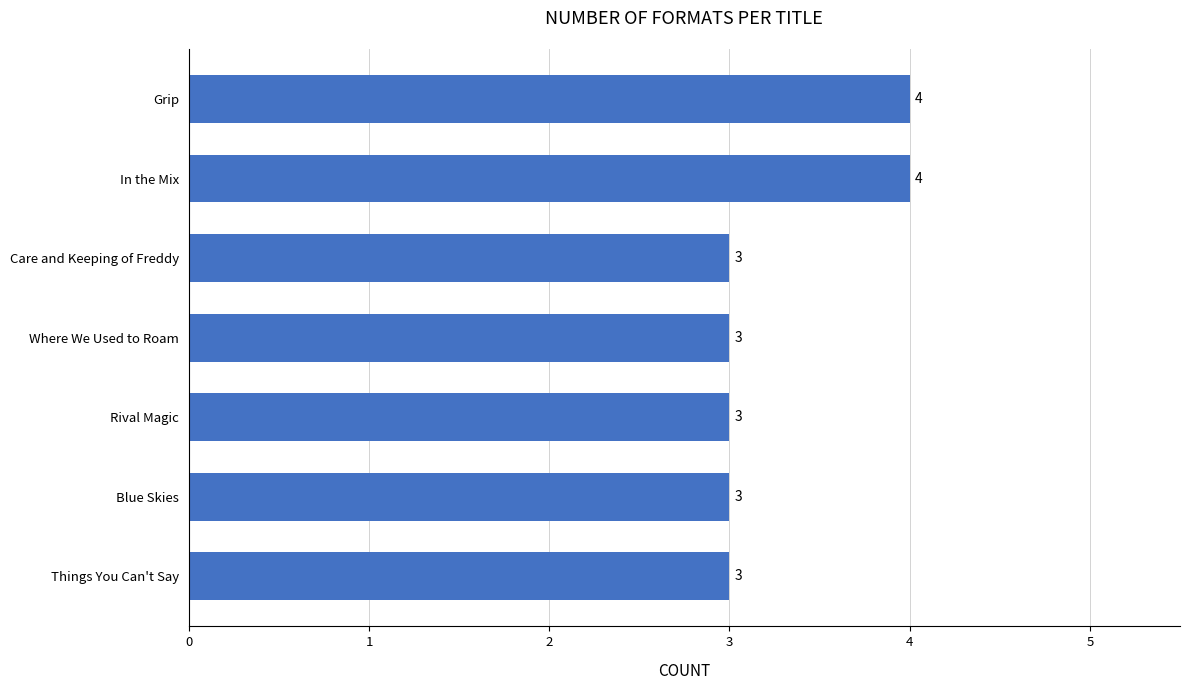

Is it true that the value at Care and Keeping of Freddy is 1?

False